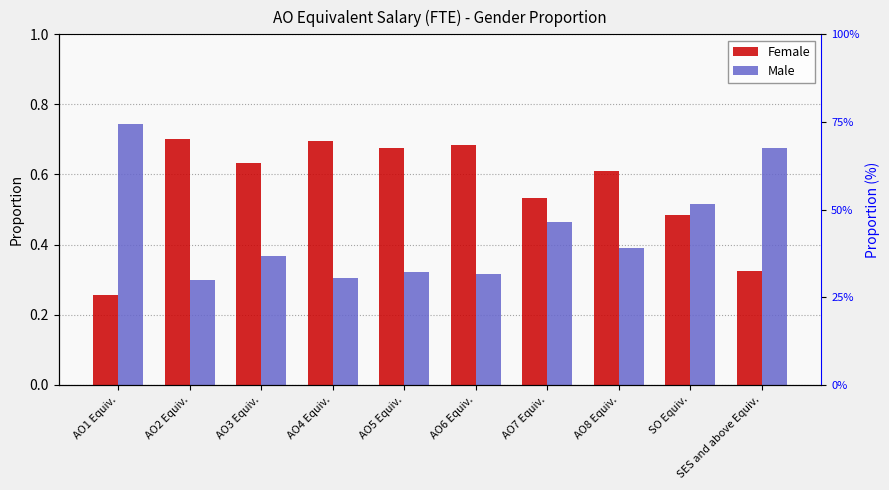

True or false: Female has a value of 0.8 at SO Equiv..

False